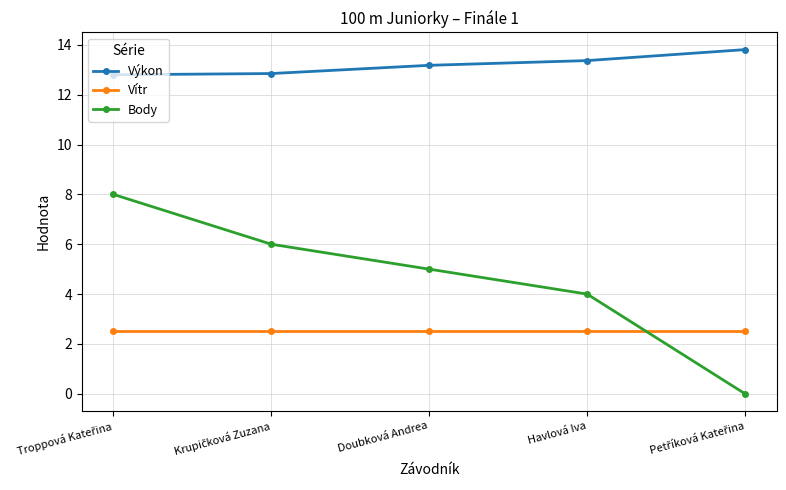

True or false: Vítr has more than 2 points higher than both neighbors.

False